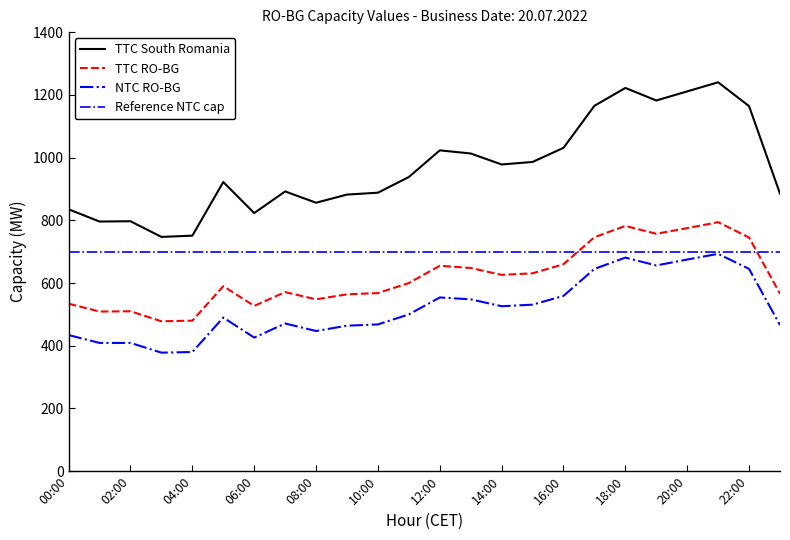

Is it true that NTC RO-BG equals 681 at 18:00?

True